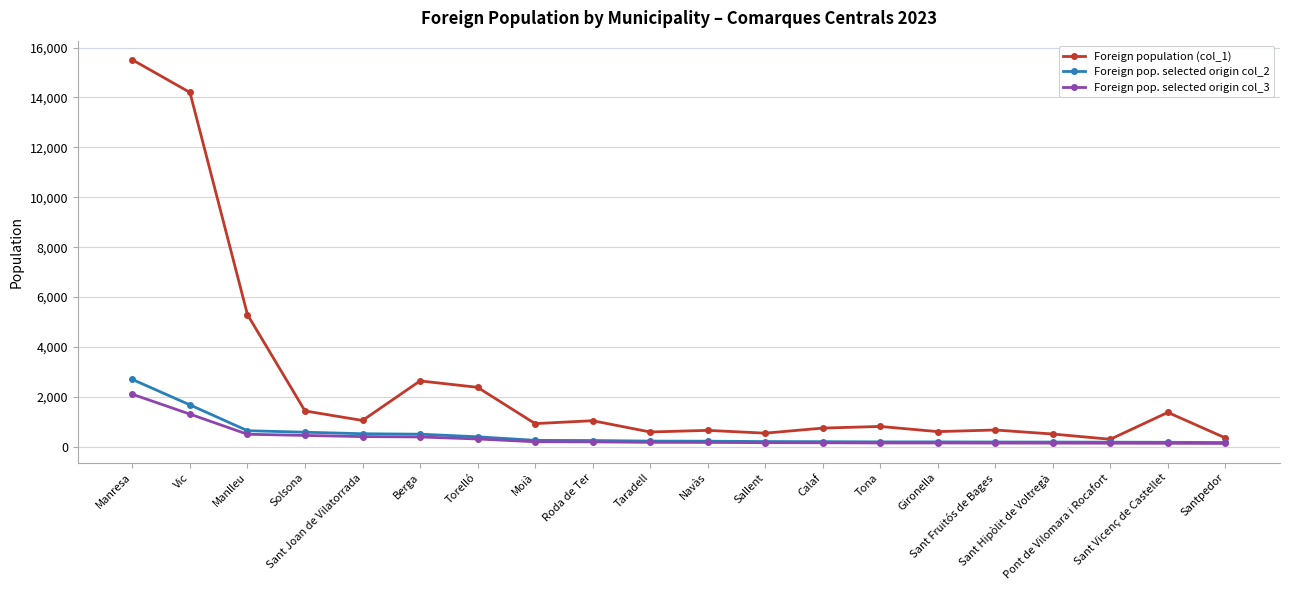

True or false: Foreign population (col_1) has more than 0 points higher than both neighbors.

True